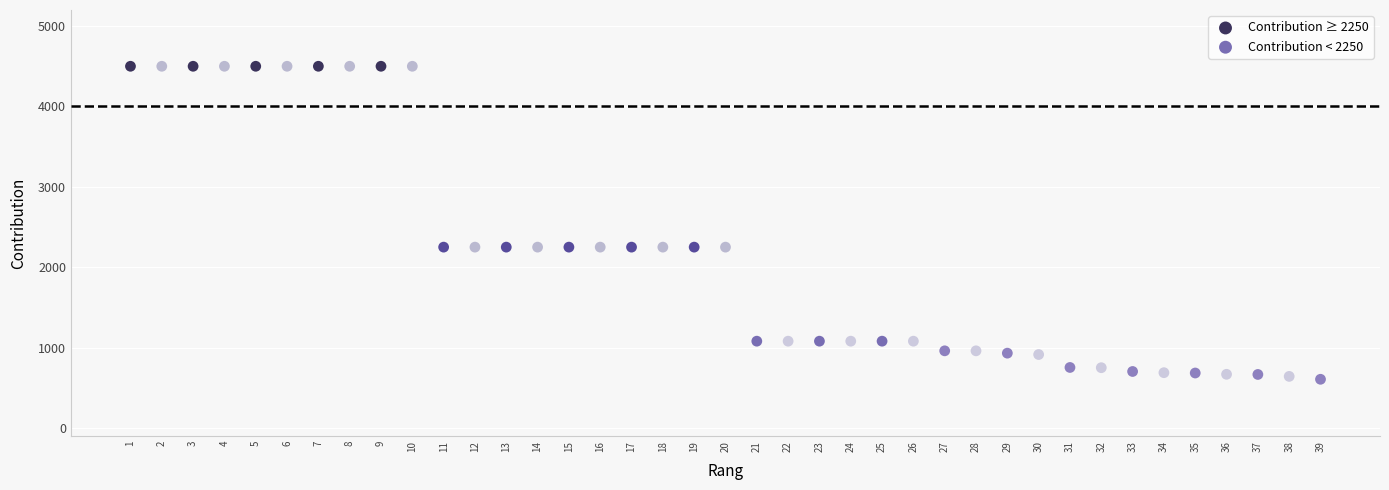

Which series reaches the maximum Y coordinate?

Contribution ≥ 2250